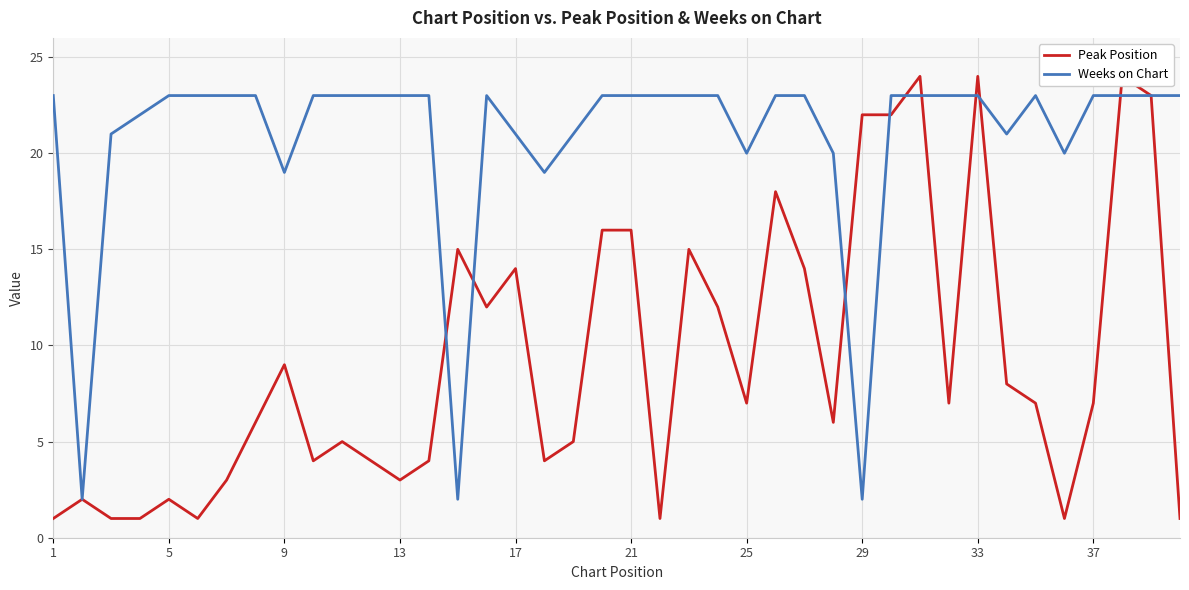

True or false: Peak Position and Weeks on Chart intersect in this chart.

True